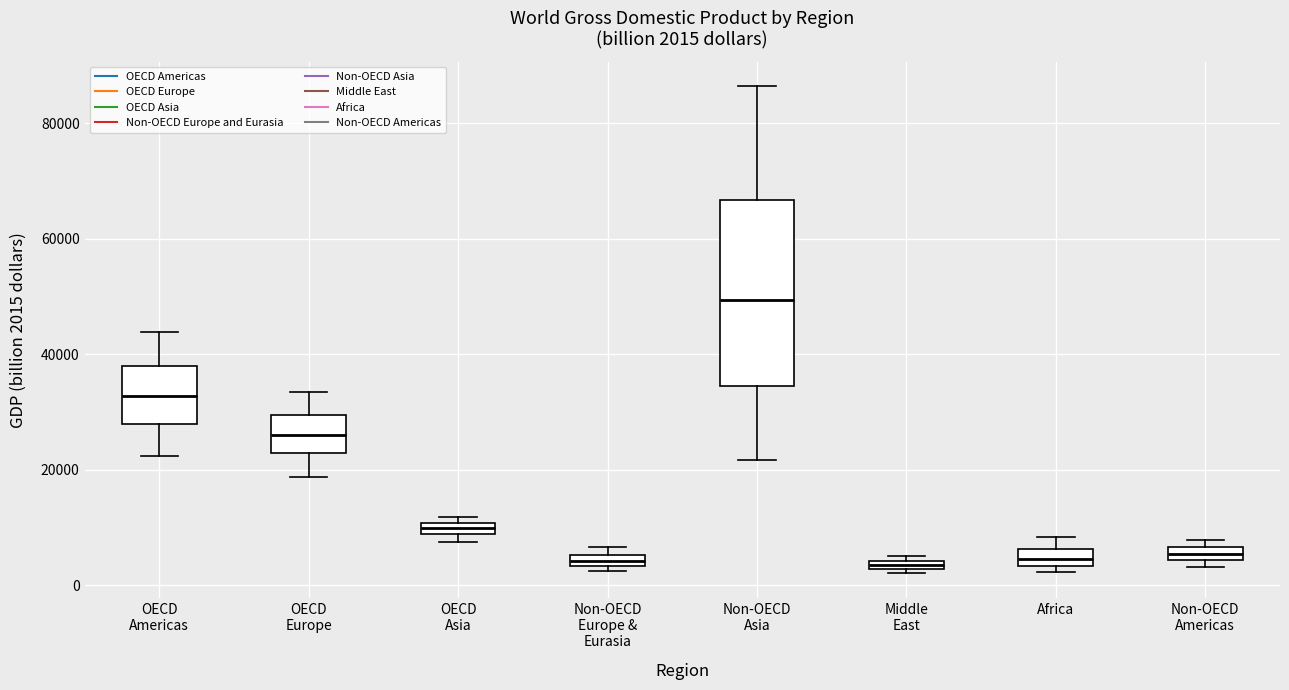

Which box is the tallest, from its lower edge to its upper edge?

Non-OECD Asia